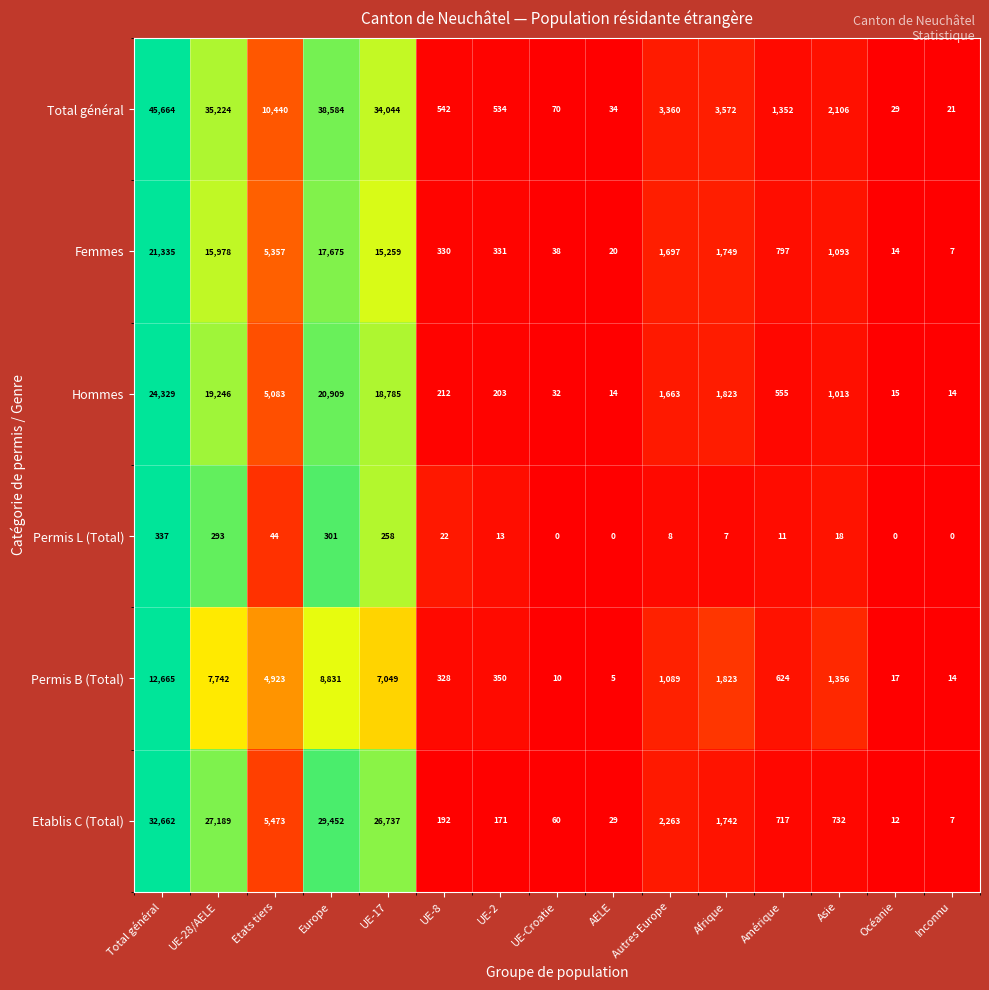

At which category is the sum across all series the highest?

Total général